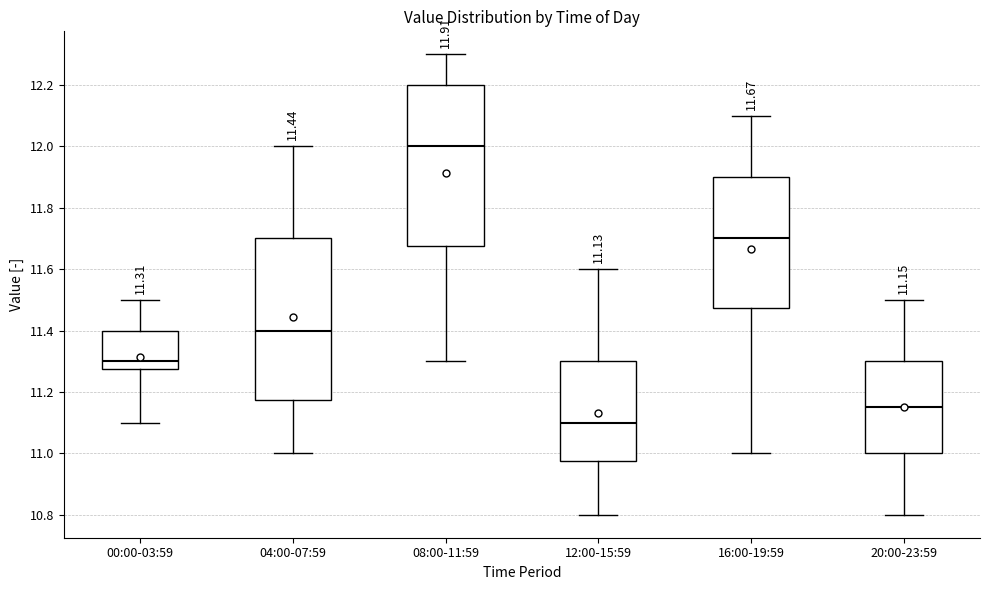

Which box's median line is the lowest?

12:00-15:59